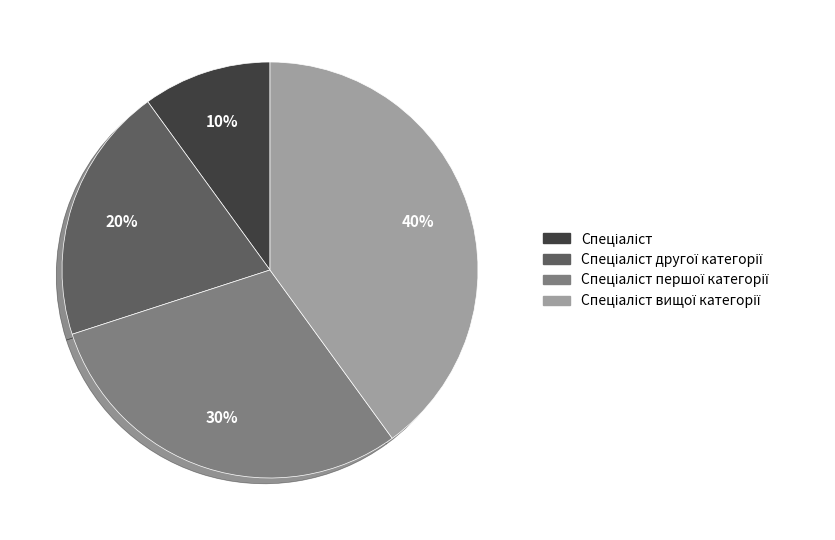

To the nearest percent, what is the difference between the largest and smallest slice percentages?

30%